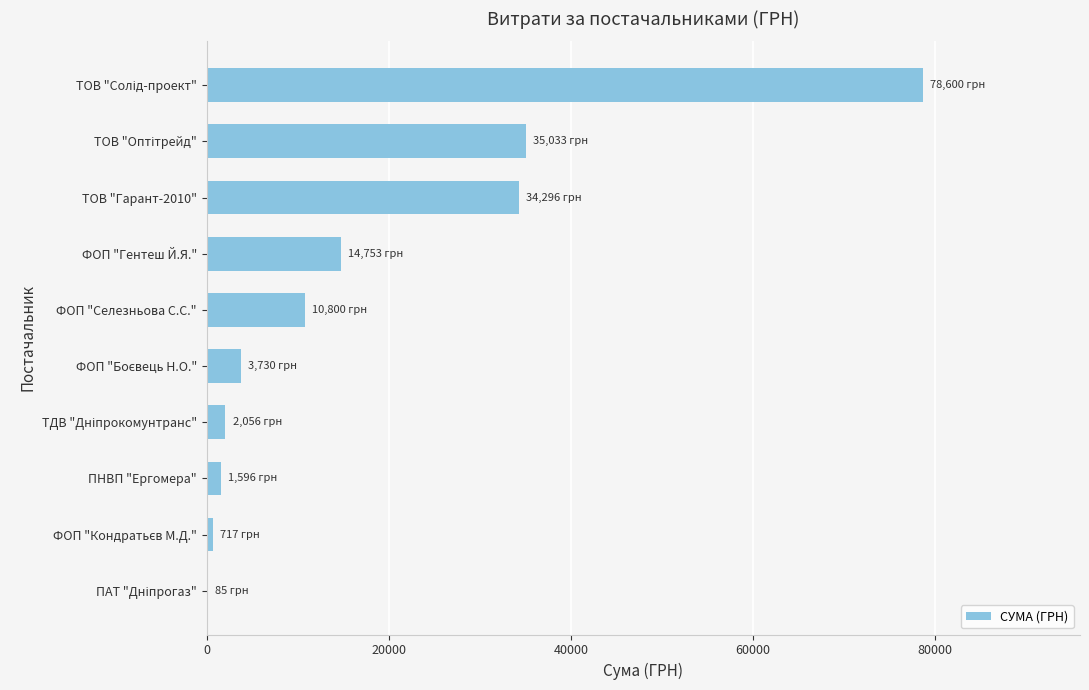

Count the number of categories in the chart.

10